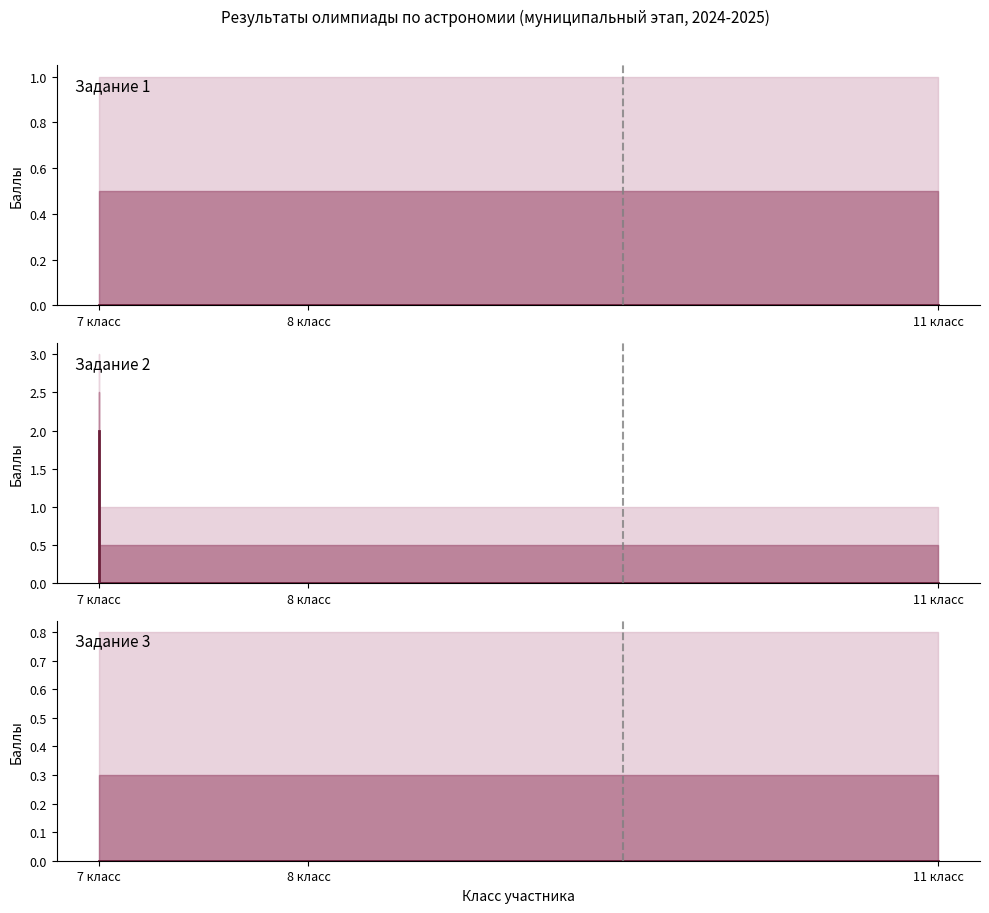

Is the value of Задание 2 (среднее) at 7 класс greater than the value of Задание 1 (среднее) at 7 класс?

Yes